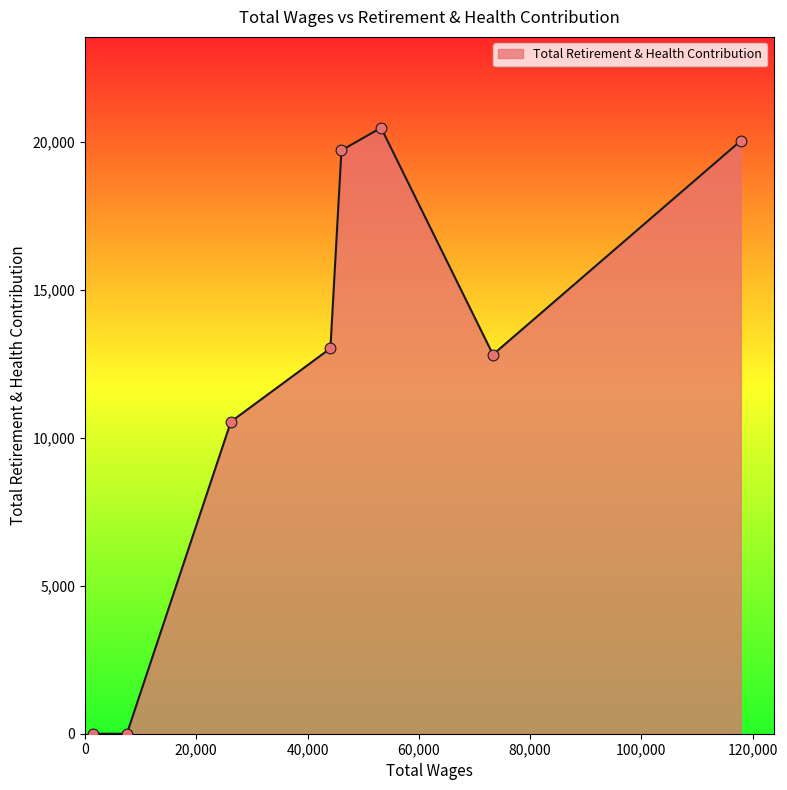

True or false: the data has more than 1 interior local peaks.

False